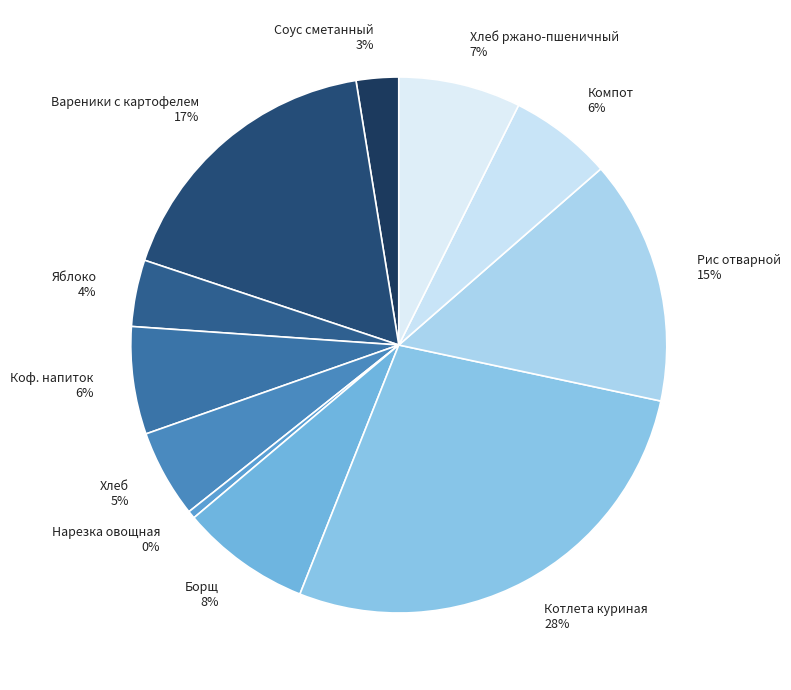

Is it true that Хлеб 5% is 1% of the pie?

False